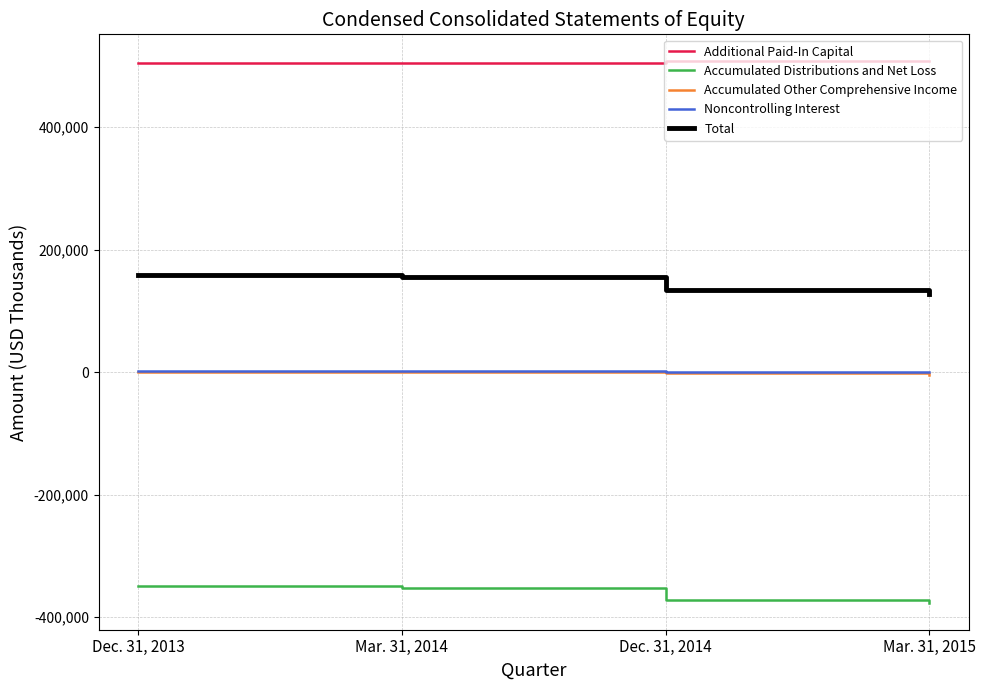

List the labels in order of Total value, largest first.

Dec. 31, 2013, Mar. 31, 2014, Dec. 31, 2014, Mar. 31, 2015